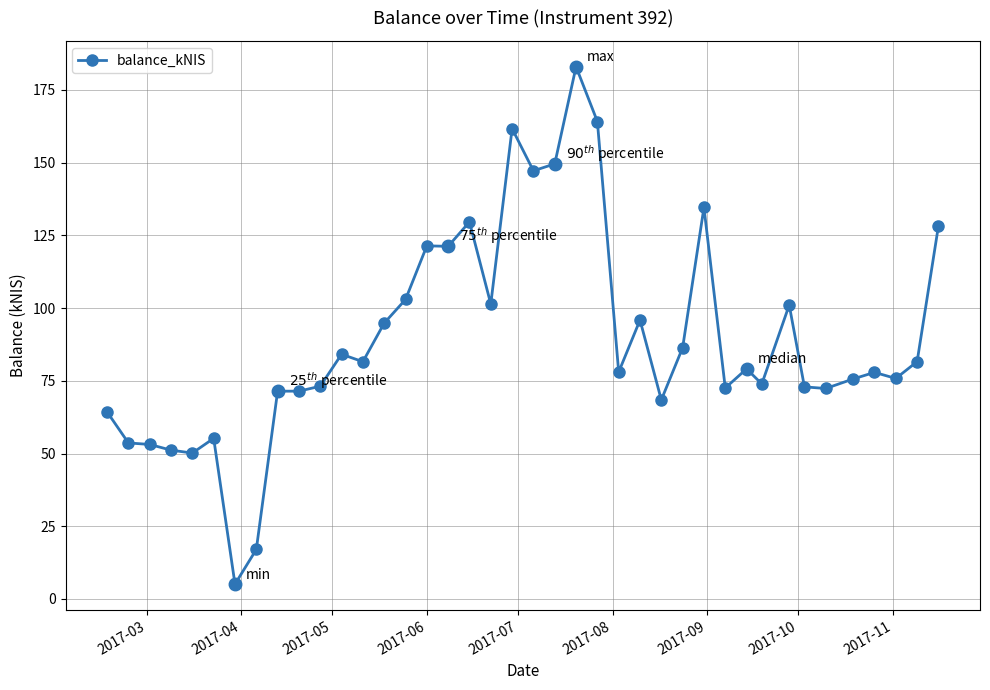

What is the greatest value displayed?

183.0